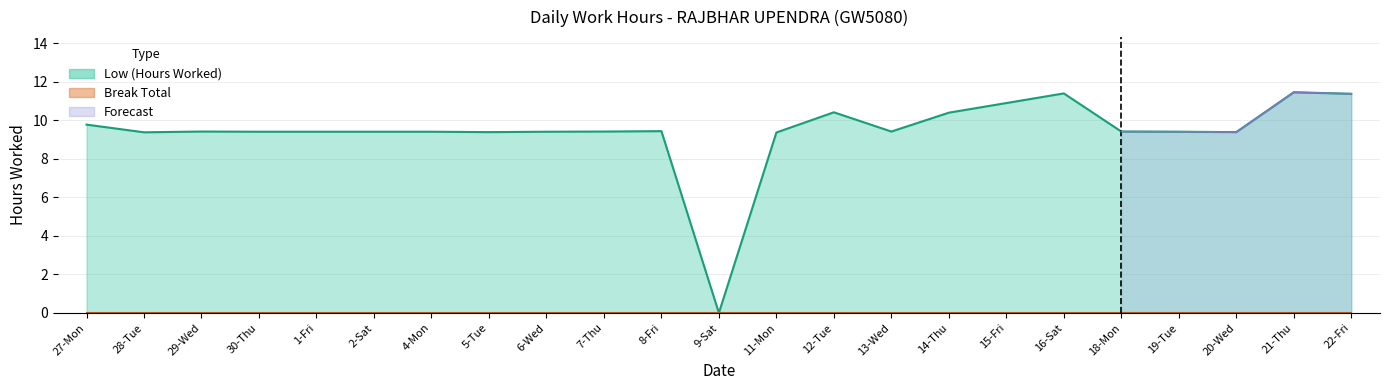

How many points are lower than both their immediate neighbors (excluding endpoints)?

5